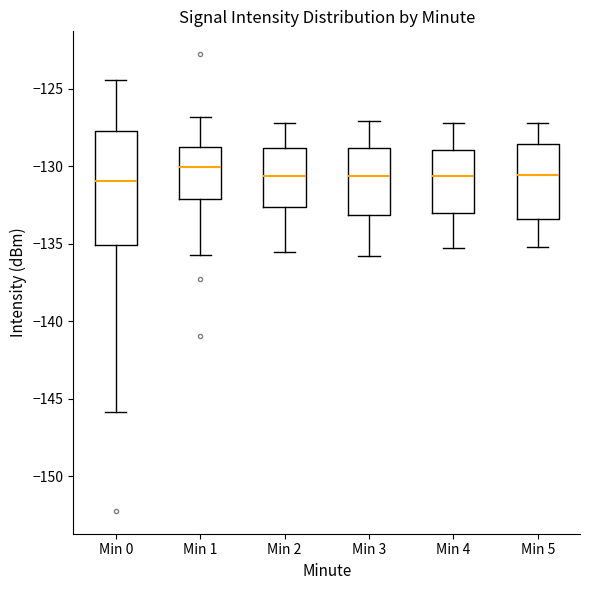

Comparing the boxes themselves (not the whiskers), which one is the tallest?

Min 0